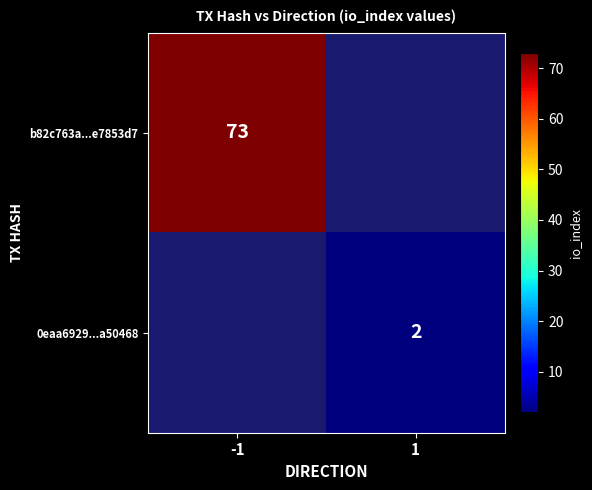

Is it true that b82c763a...e7853d7 equals 73 at -1?

True